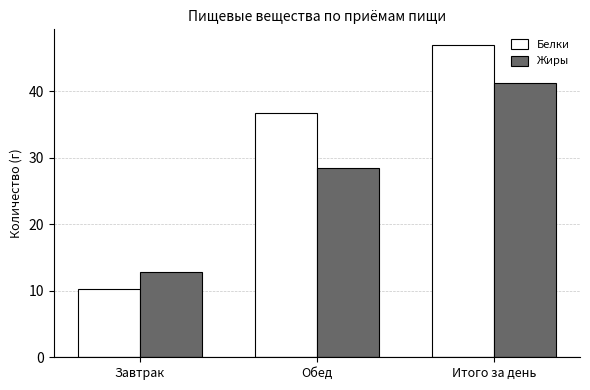

Reading left to right, list all the values displayed in this chart.

Белки: Завтрак=10.2	Обед=36.7	Итого за день=47.0
Жиры: Завтрак=12.8	Обед=28.4	Итого за день=41.3